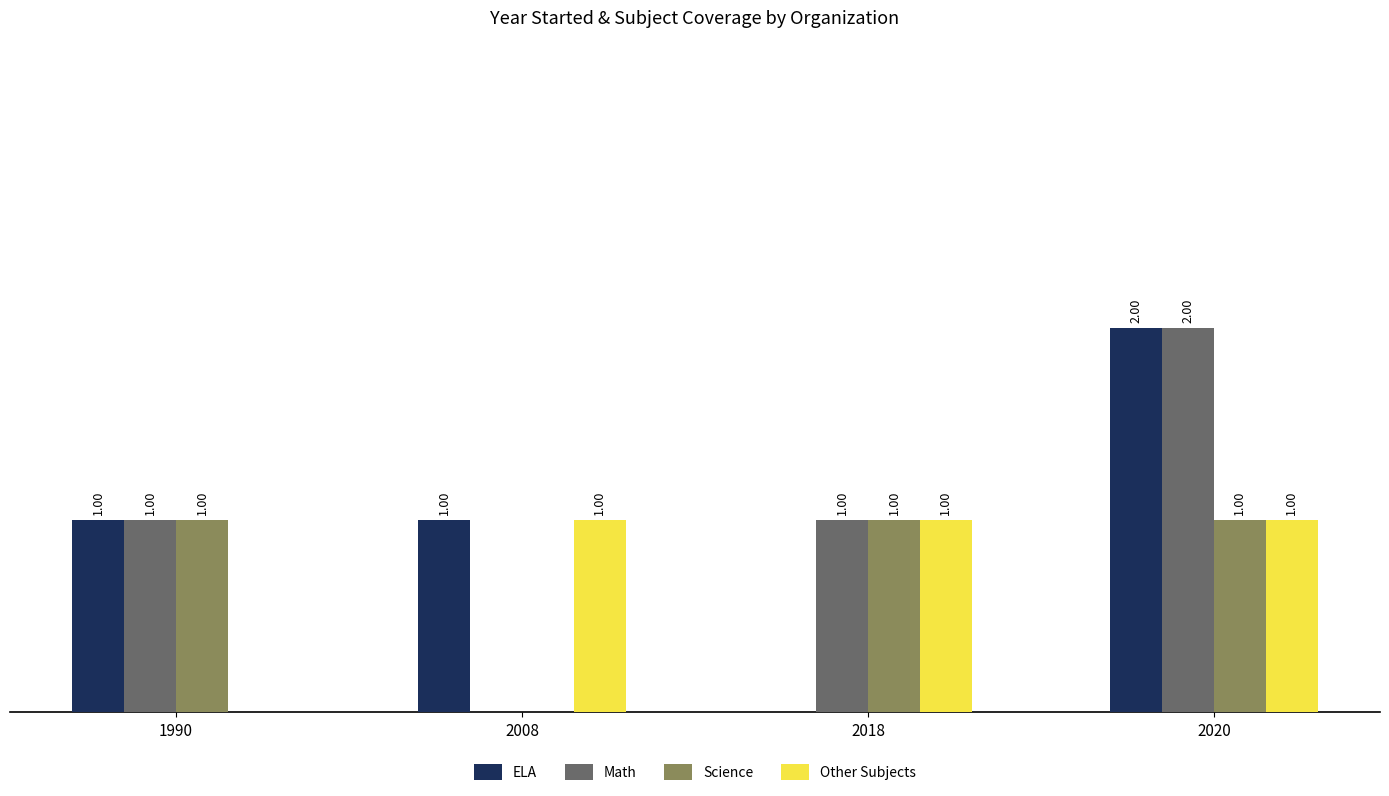

Which series changed the most between 2008 and 2020?

Math